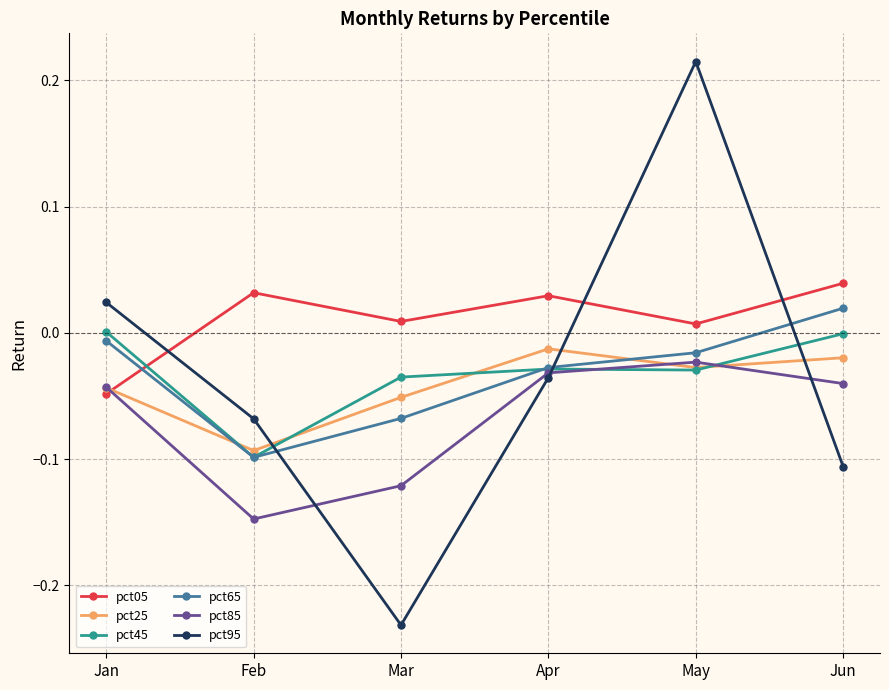

Where is the first local minimum for pct65?

Feb